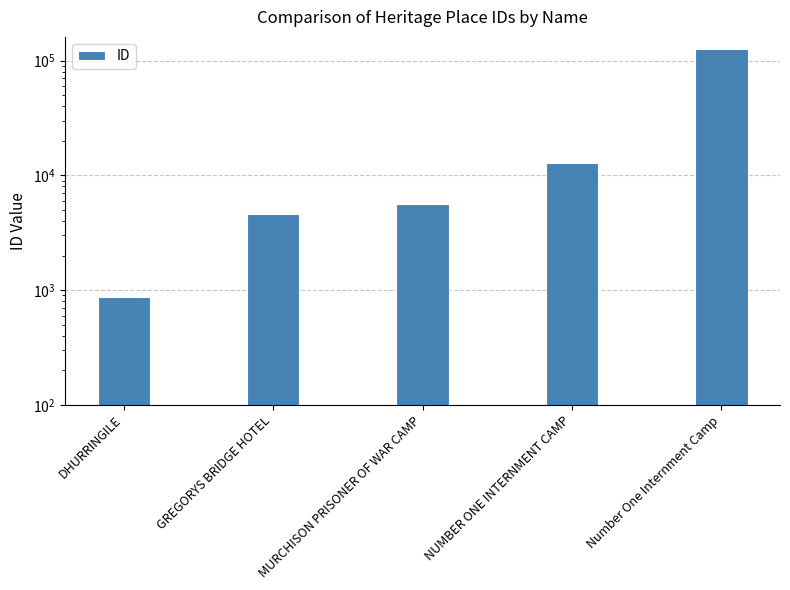

At which label does the data first exceed 5592?

NUMBER ONE INTERNMENT CAMP